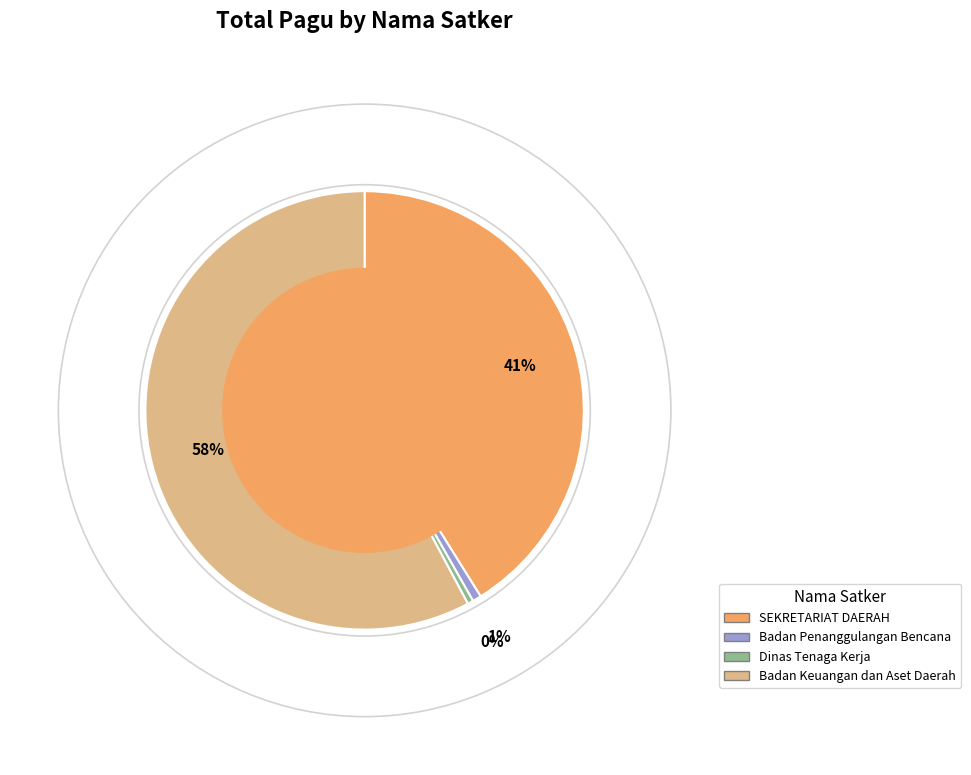

How many segments does this pie chart have?

4